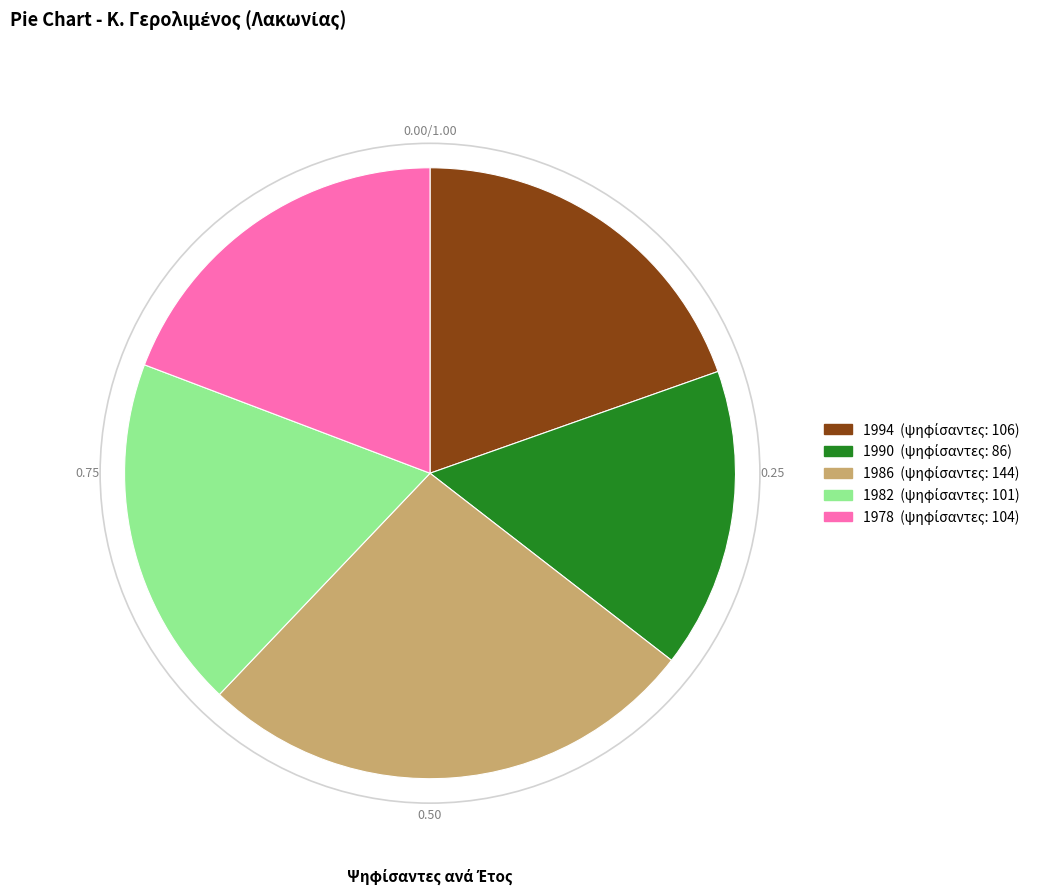

Between 1982 and 1978, which is larger?

1978